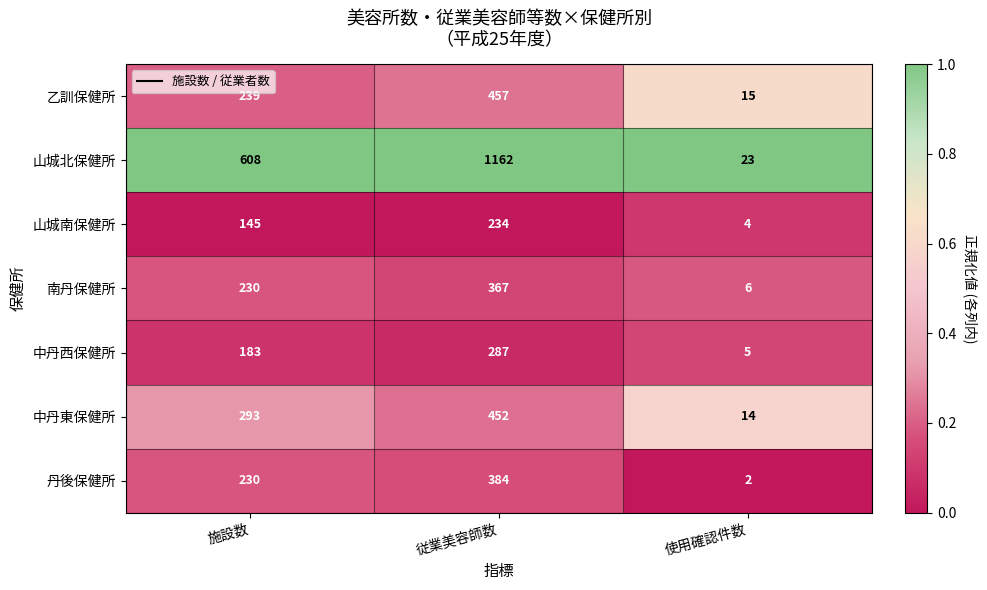

Reading right to left, what are all the values shown in this chart?

乙訓保健所: 15	457	239
山城北保健所: 23	1162	608
山城南保健所: 4	234	145
南丹保健所: 6	367	230
中丹西保健所: 5	287	183
中丹東保健所: 14	452	293
丹後保健所: 2	384	230